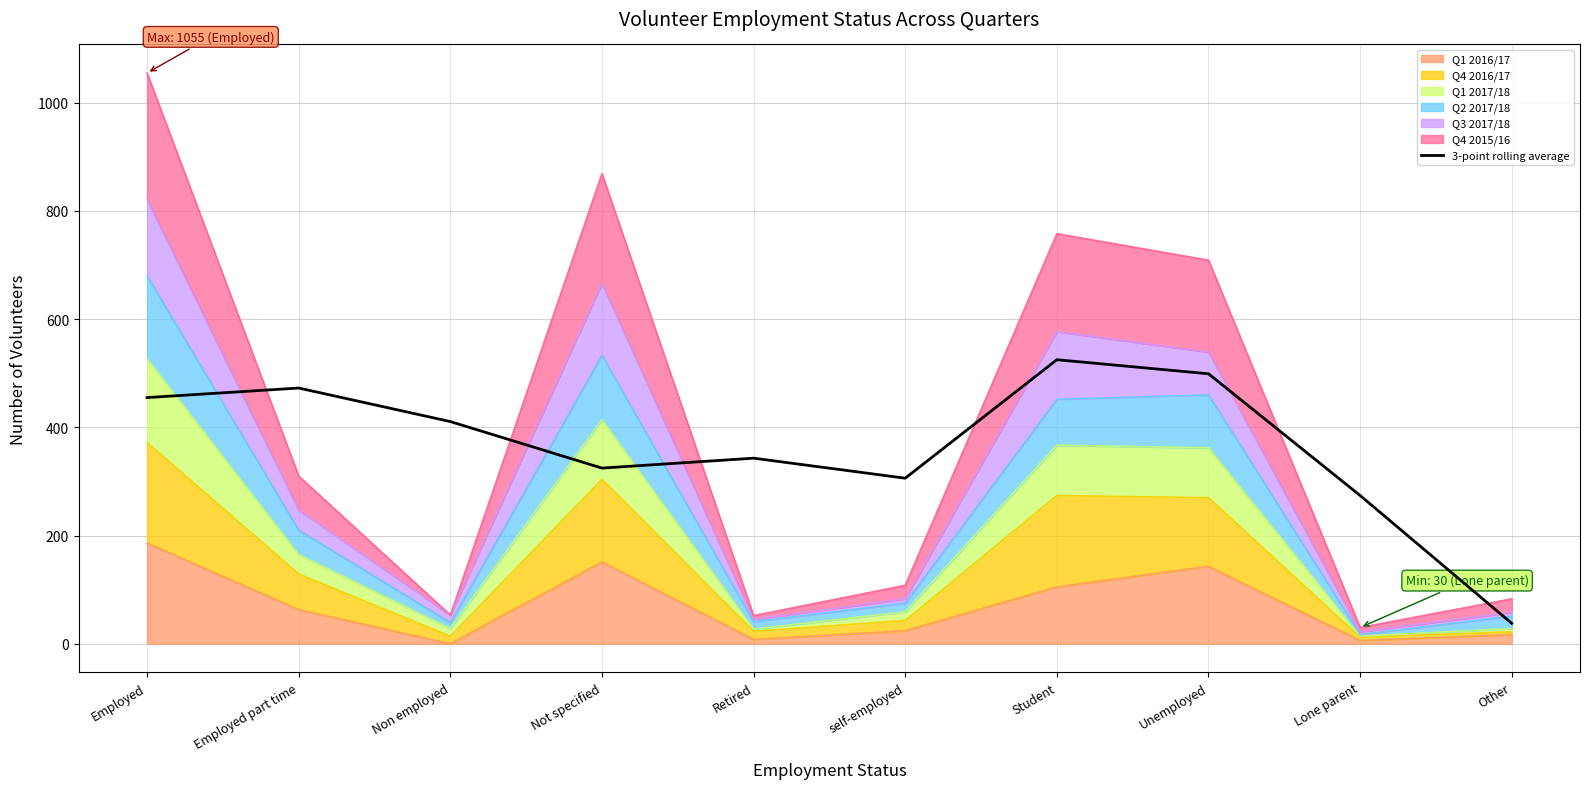

Reading right to left, what are all the values shown in this chart?

37.7	274.0	499.0	525.0	306.0	343.0	324.7	410.7	472.7	455.0